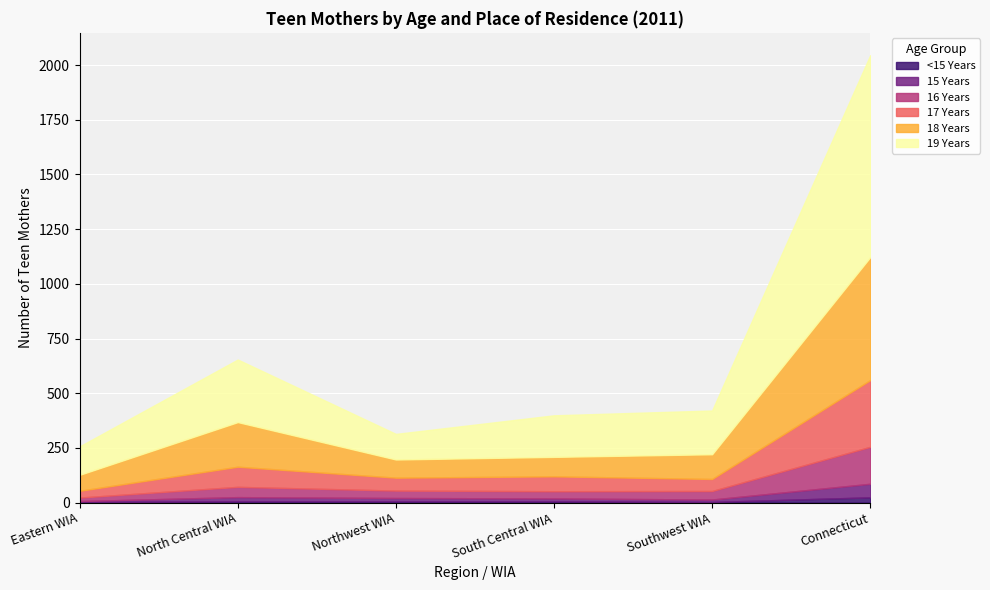

At which category is the sum across all series the highest?

Connecticut